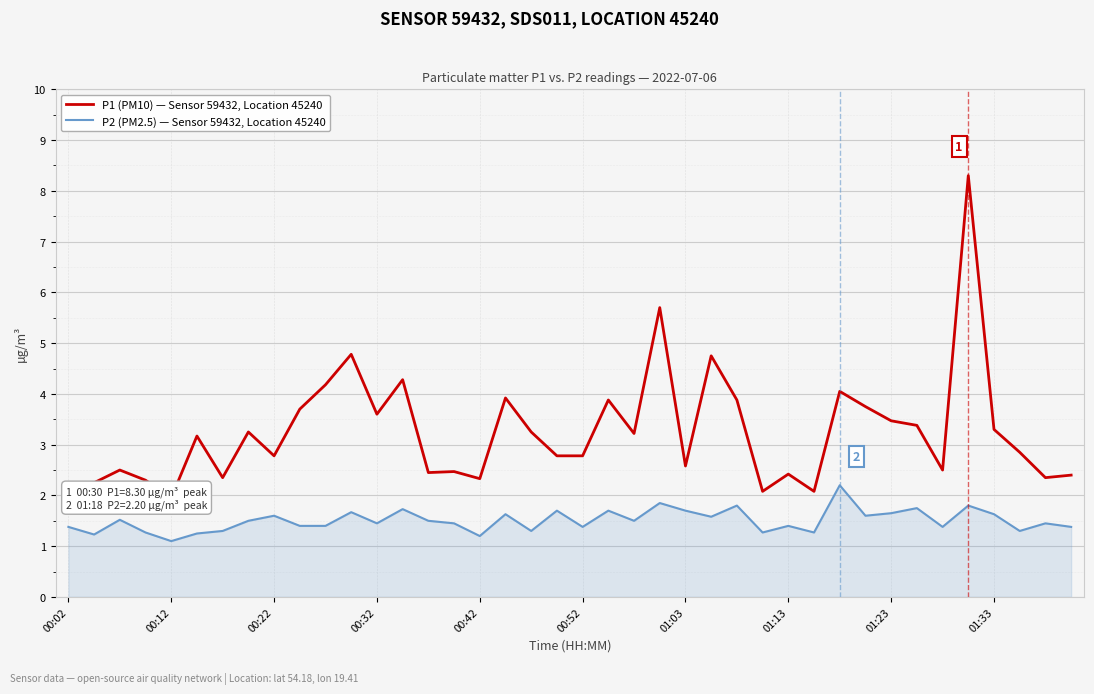

What is the minimum value for P2 (PM2.5) — Sensor 59432, Location 45240?

1.1